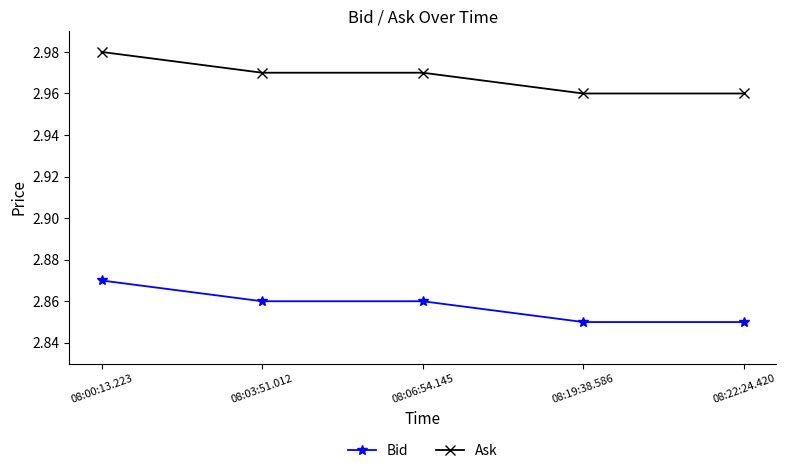

Count the number of categories in the chart.

5